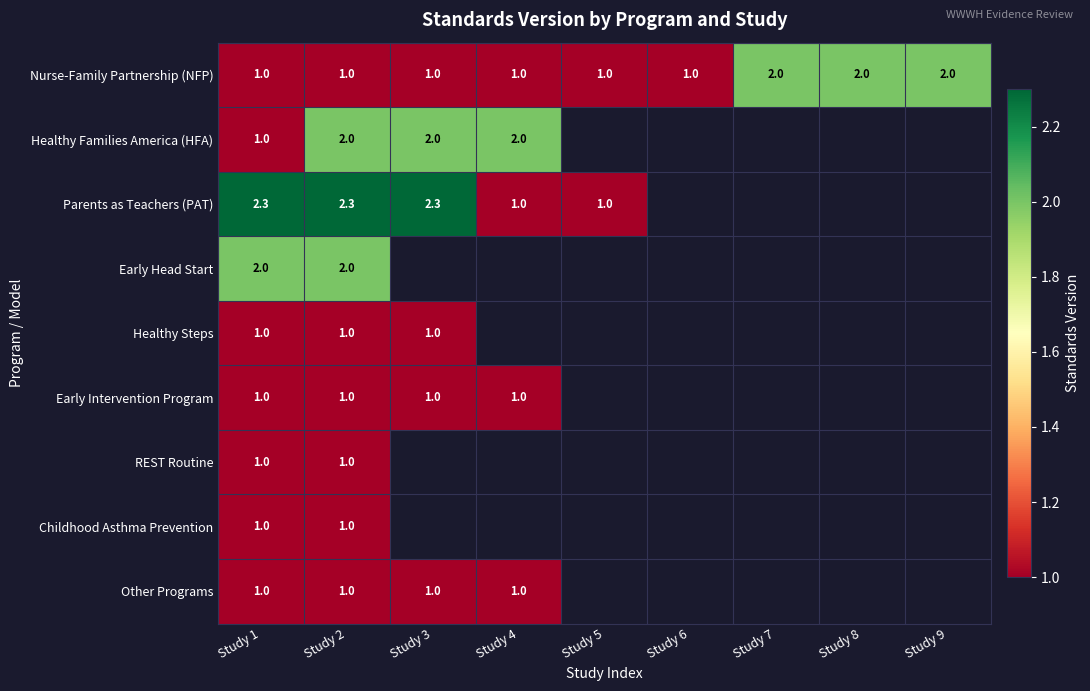

Is it true that Other Programs equals 1.0 at Study 3?

True